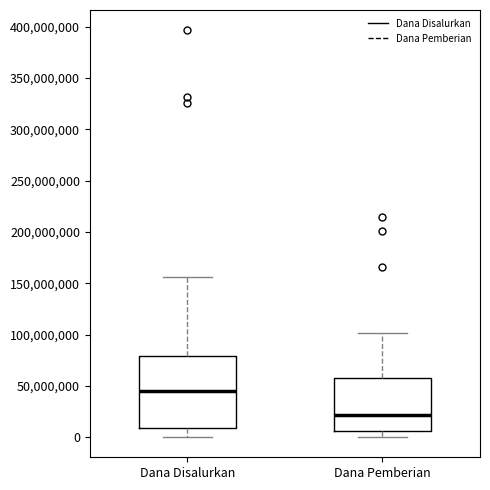

Which box is the tallest, from its lower edge to its upper edge?

Dana Disalurkan